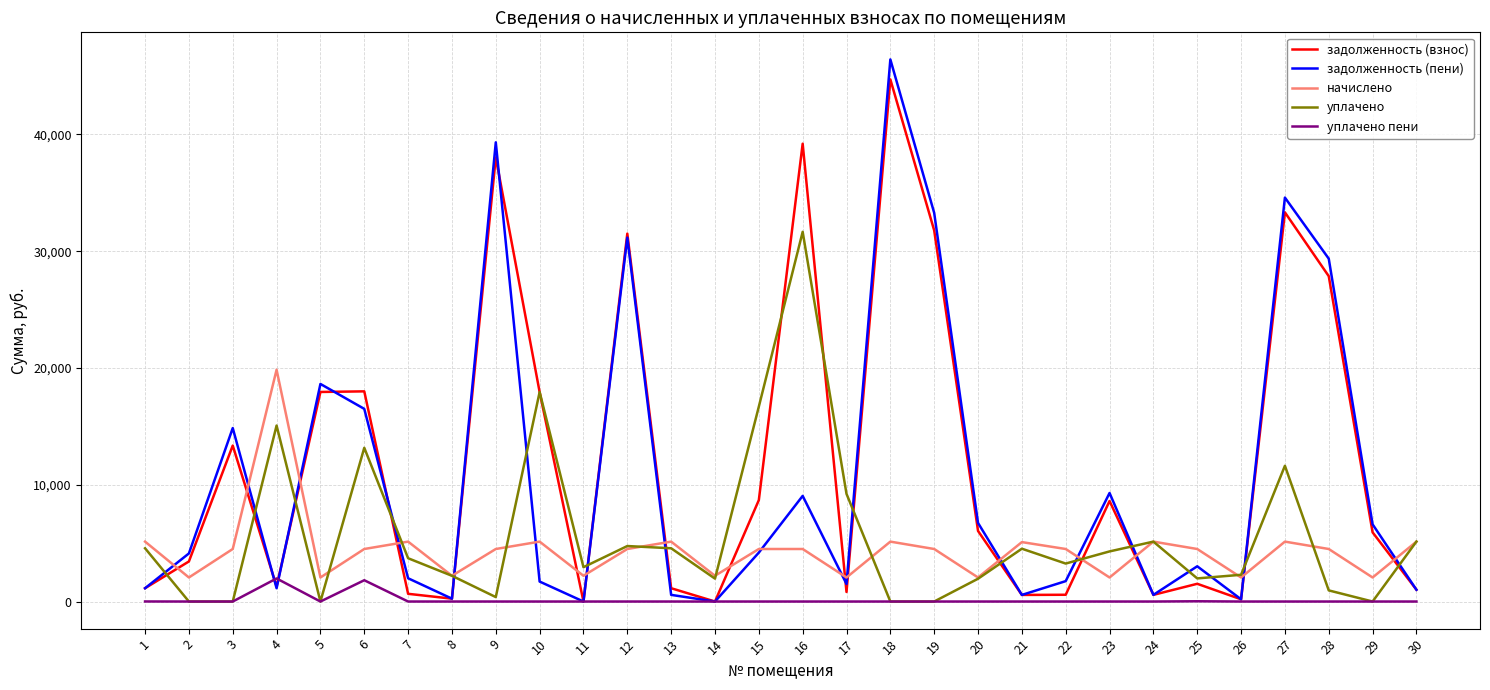

What is the difference between the maximum and minimum values in the задолженность (взнос) series?

44716.5